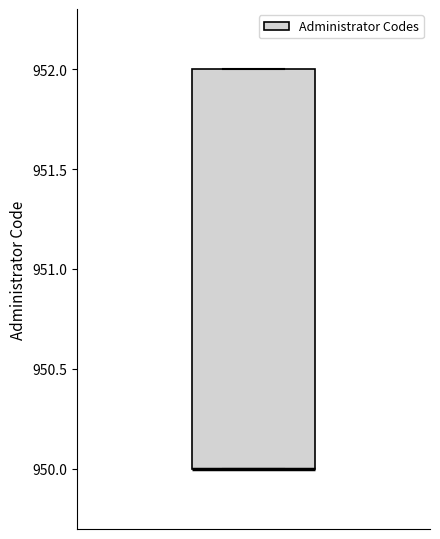

Read this box plot against the y-axis: the position of the median line, the range covered by the box, and the ends of both whiskers. The values are not printed on the chart, so give them approximately, as read against the axis.

median 950 (drawn on the box's lower edge), box 950 to 952, whiskers 950 to 952